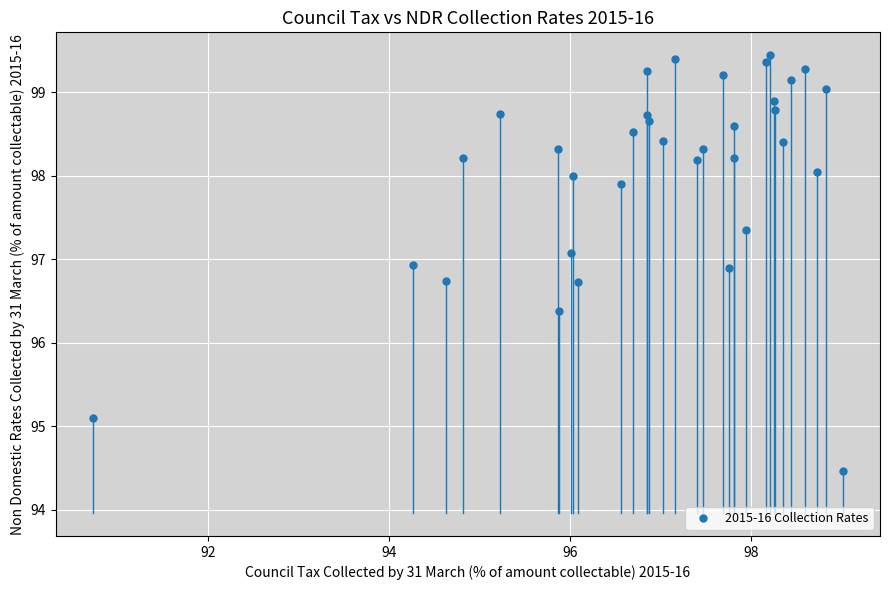

What is the range of X values (max minus min)?

8.3